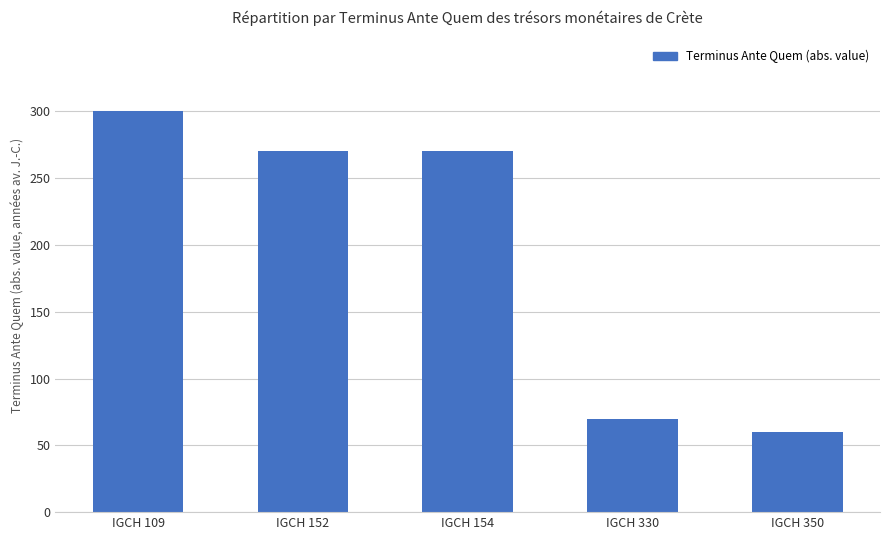

What is the difference between the maximum and second lowest values?

230